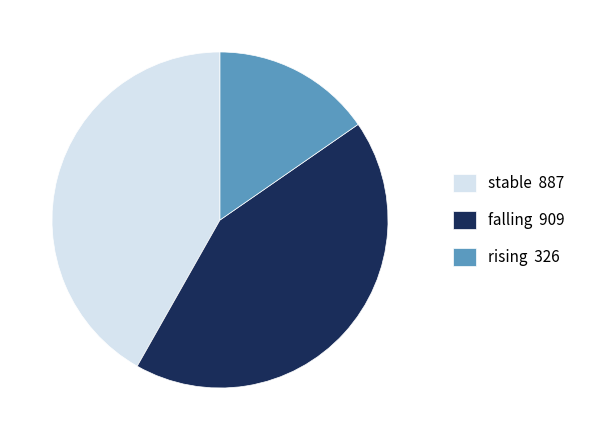

Is it true that rising 326 is 15% of the pie?

True